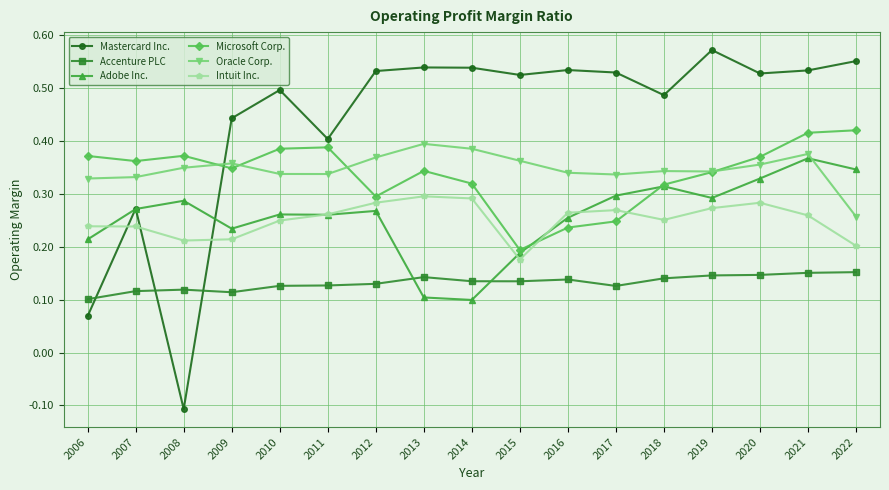

List the series in order of their peak value, lowest first.

Accenture PLC, Intuit Inc., Adobe Inc., Oracle Corp., Microsoft Corp., Mastercard Inc.